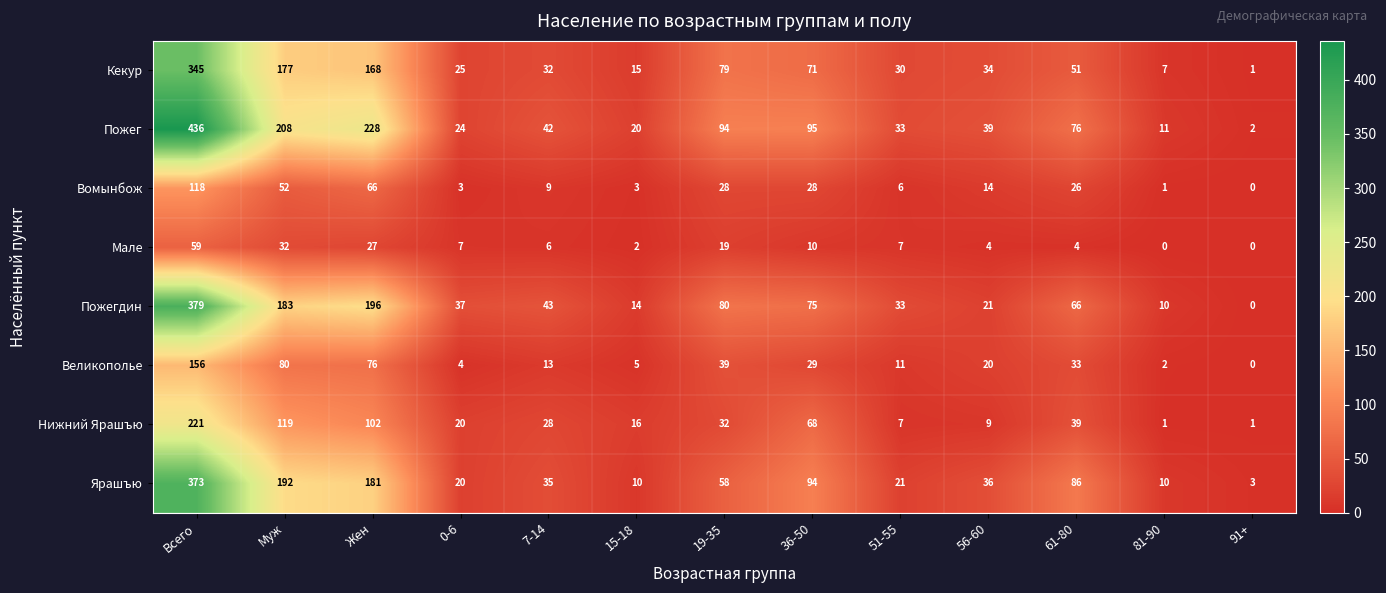

What is the sum of all Кекур values?

1035